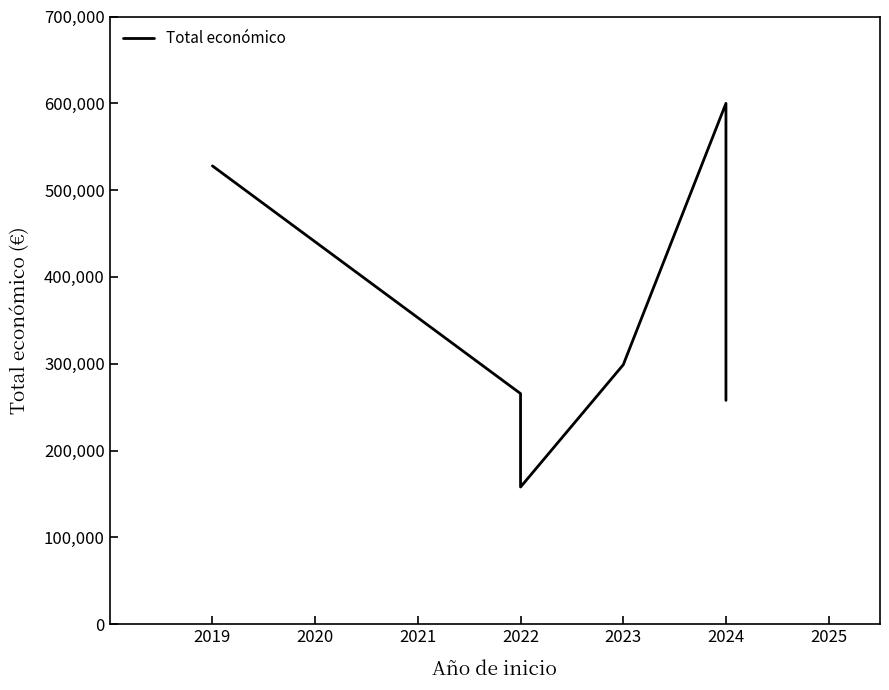

How many points are lower than both their immediate neighbors (excluding endpoints)?

1